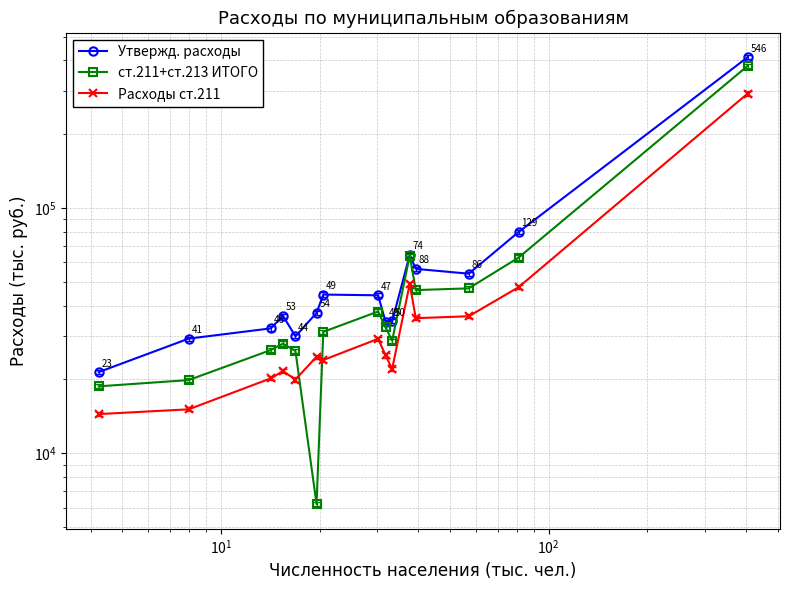

What is the difference between the maximum and minimum values in the ст.211+ст.213 ИТОГО series?

373810.8